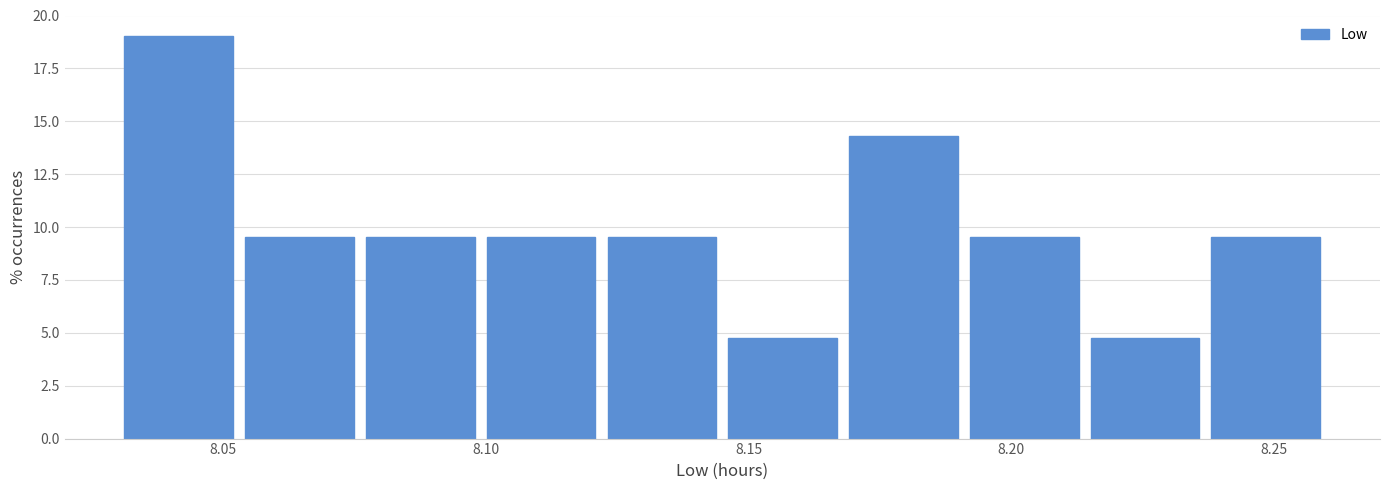

Reading left to right, list every bar in this chart as the range it spans on the x-axis followed by its height. Neither the bar edges nor the heights are printed on the chart, so give them approximately, as read against the axes.

8.030 to 8.053: 19.0
8.053 to 8.076: 9.5
8.076 to 8.099: 9.5
8.099 to 8.122: 9.5
8.122 to 8.145: 9.5
8.145 to 8.168: 5.0
8.168 to 8.191: 14.5
8.191 to 8.214: 9.5
8.214 to 8.237: 5.0
8.237 to 8.260: 9.5